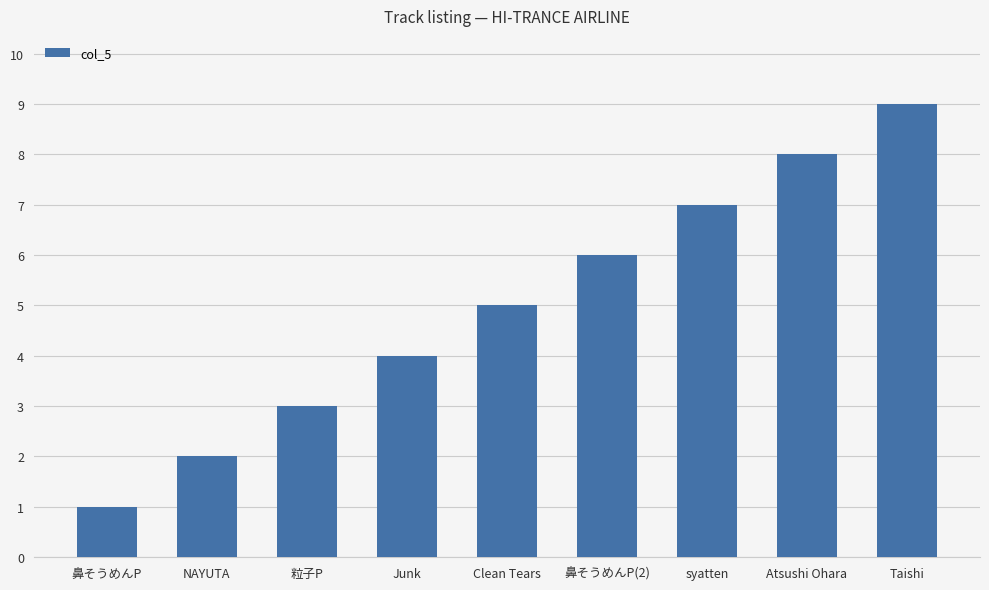

Rank the categories by value from lowest to highest.

鼻そうめんP, NAYUTA, 粒子P, Junk, Clean Tears, 鼻そうめんP(2), syatten, Atsushi Ohara, Taishi